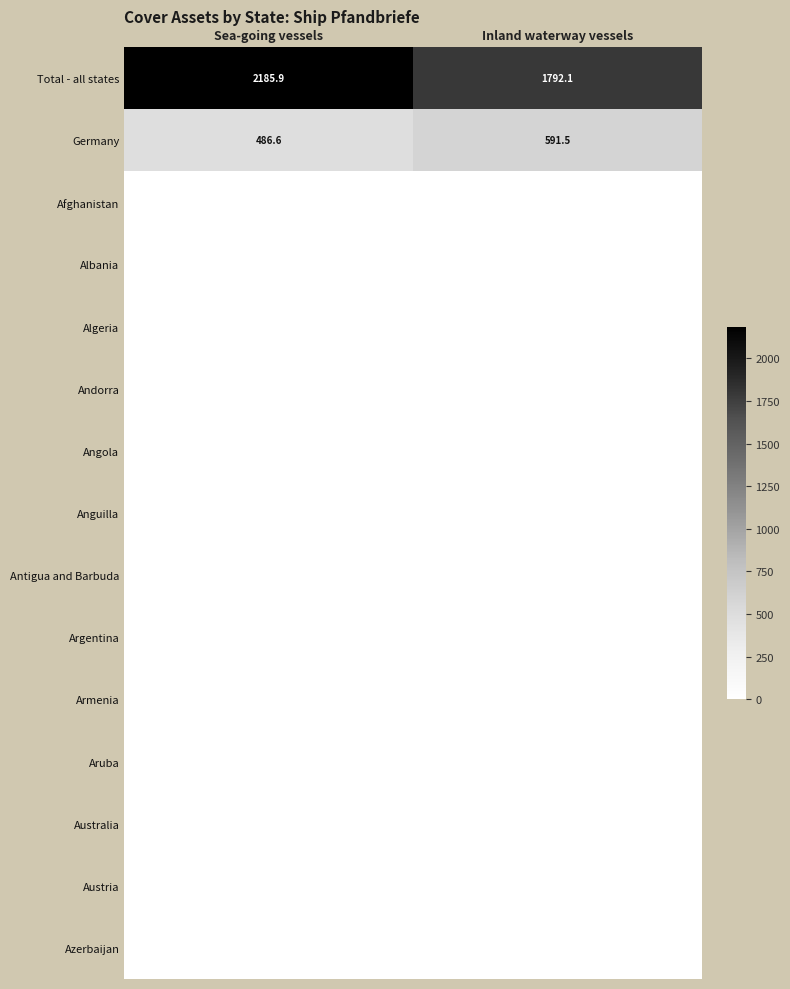

The Germany series shows 788.7 at Sea-going vessels. True or false?

False